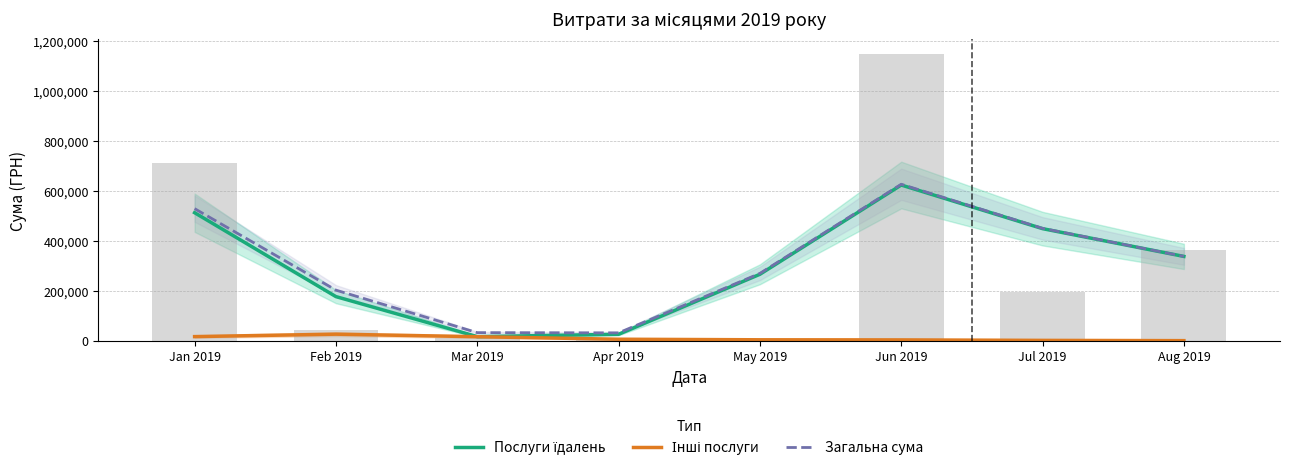

Which series has the largest total across all categories?

Загальна сума